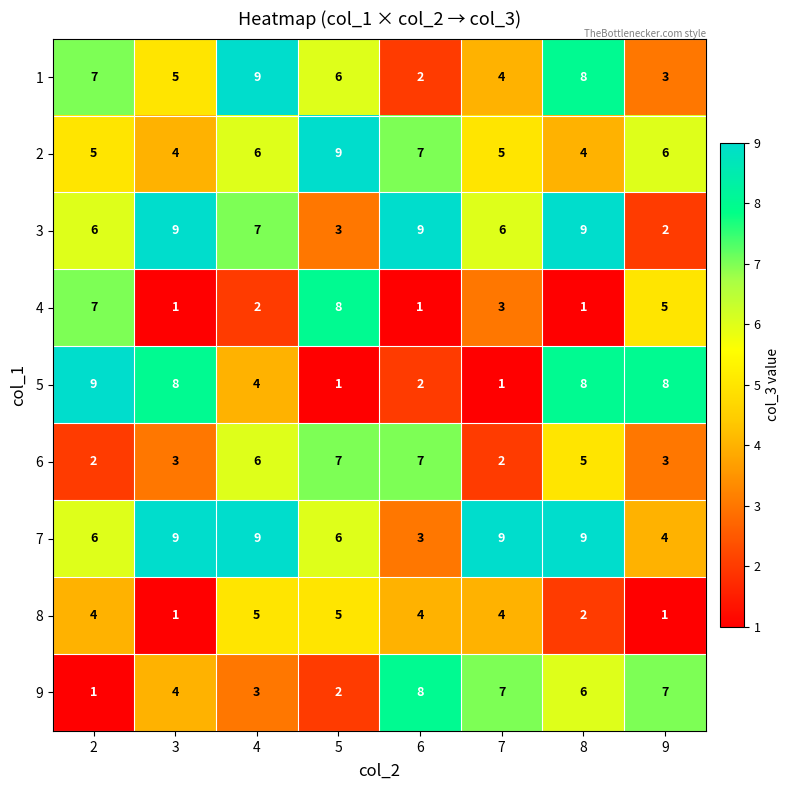

What is the total value across all series at 2?

47